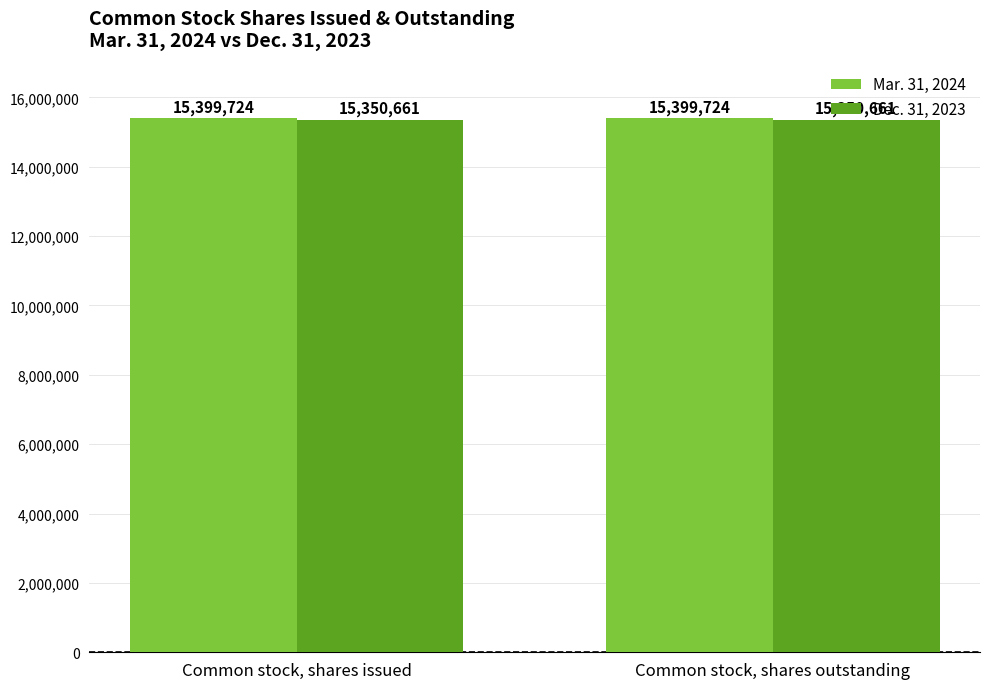

Reading left to right, what are all the values shown in this chart?

Mar. 31, 2024: Common stock, shares issued=15399724	Common stock, shares outstanding=15399724
Dec. 31, 2023: Common stock, shares issued=15350661	Common stock, shares outstanding=15350661